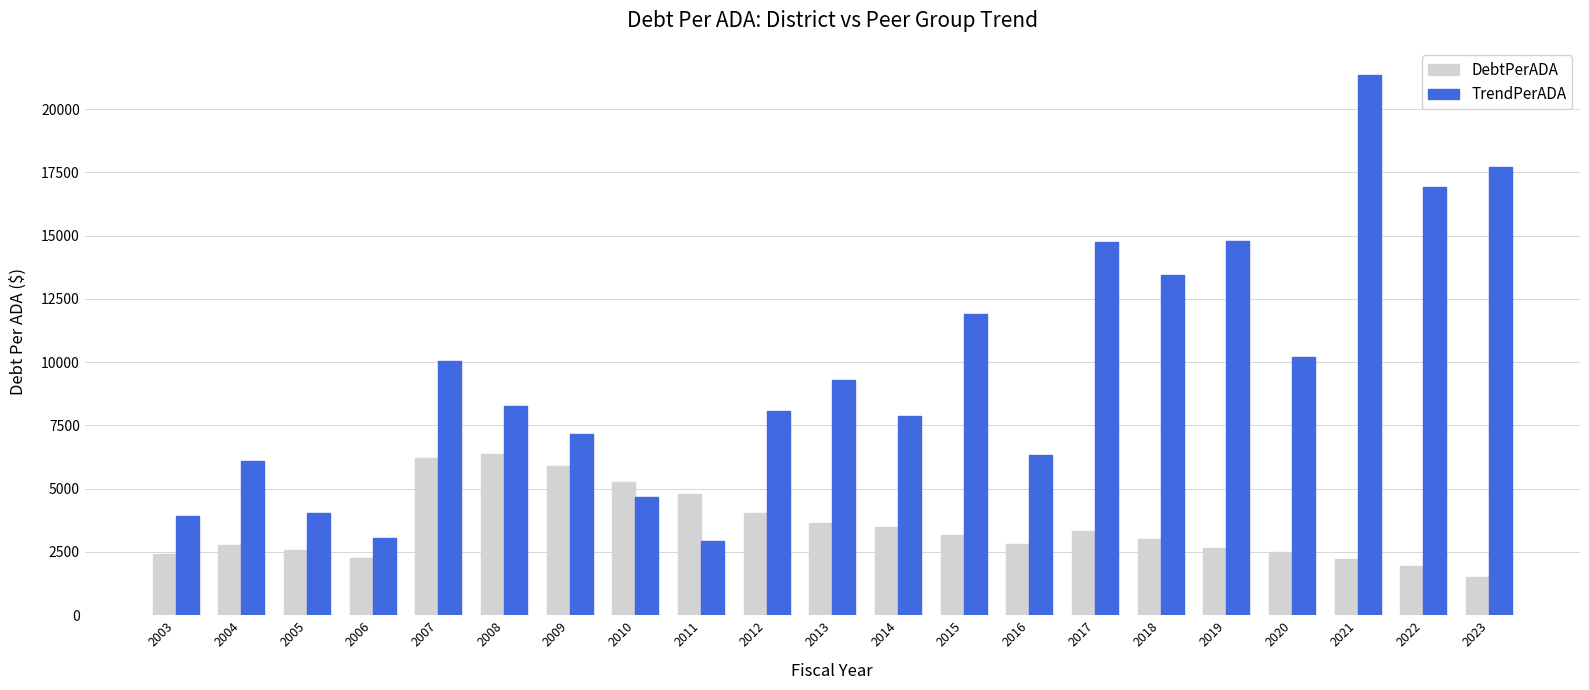

Which series has the largest range (max minus min)?

TrendPerADA